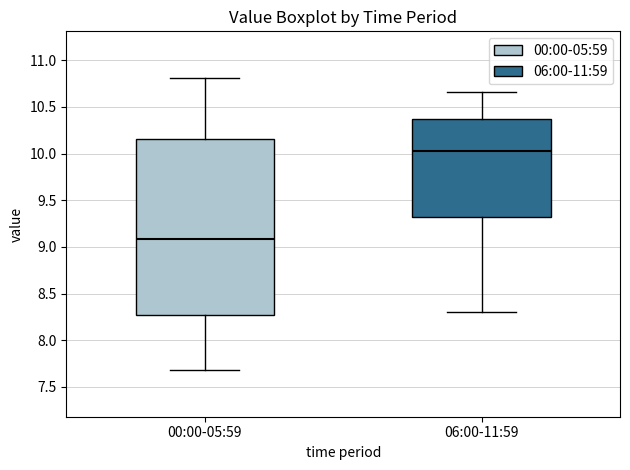

Reading left to right, read every box against the y-axis: the position of its median line, the range the box covers, and the ends of its whiskers. The values are not printed on the chart, so give them approximately, as read against the axis.

00:00-05:59: median 9.10, box 8.25 to 10.15, whiskers 7.70 to 10.80
06:00-11:59: median 10.05, box 9.30 to 10.35, whiskers 8.30 to 10.65